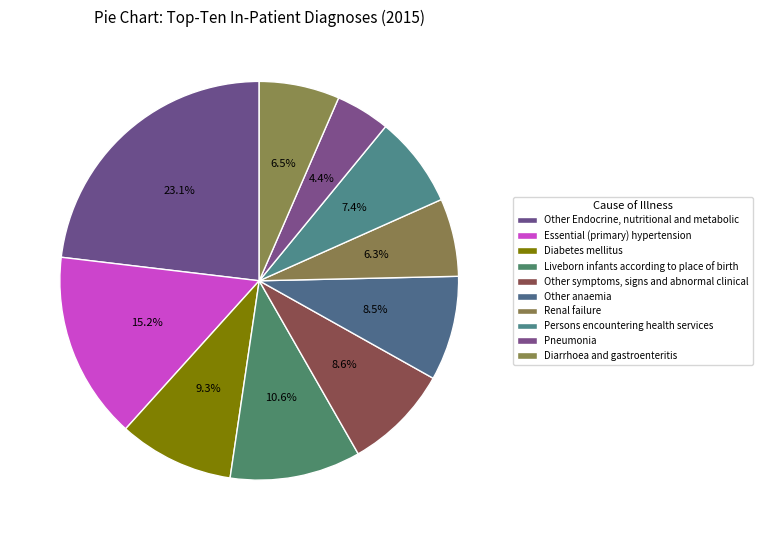

To the nearest percent, what is the average slice percentage?

10%